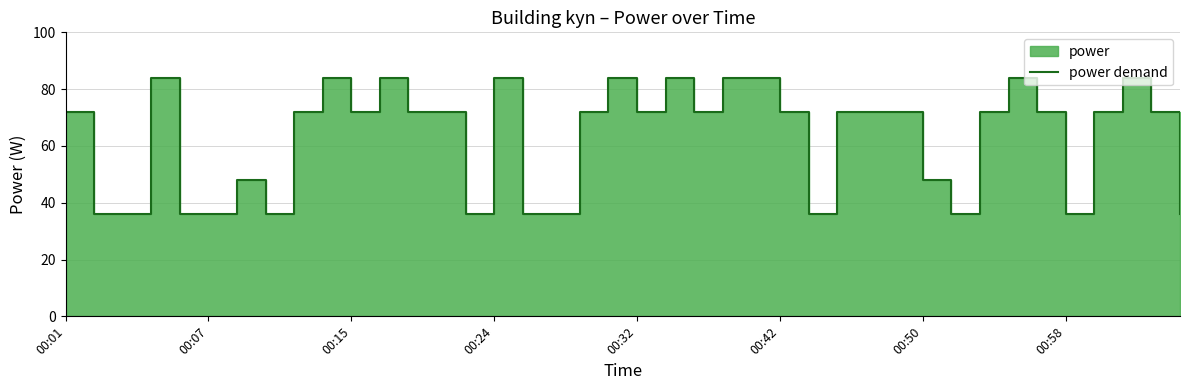

Is it true that the value at 37 is 46.9?

False